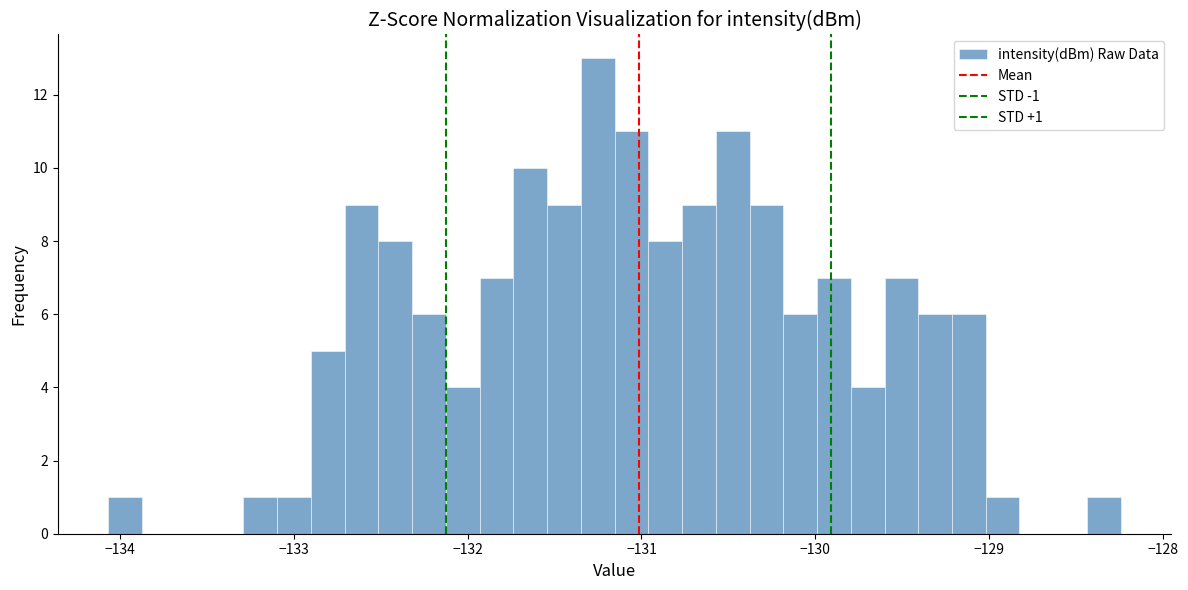

Read against the x-axis, roughly where is the centre of the tallest bar?

-131.3